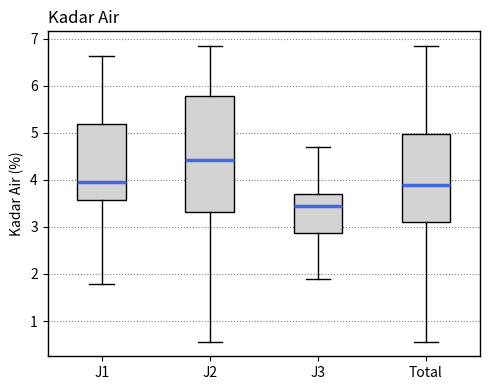

Where does the upper whisker of the box for J2 end on the y-axis? The values are not printed on the chart, so give them approximately, as read against the axis.

6.8